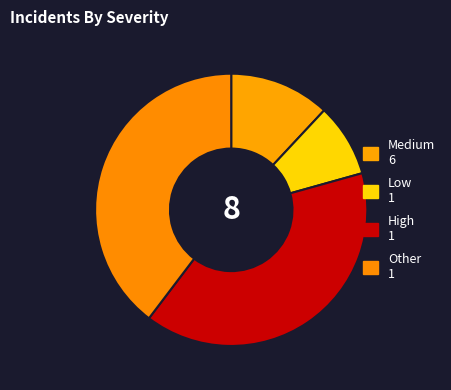

How many slices are in this pie chart?

4